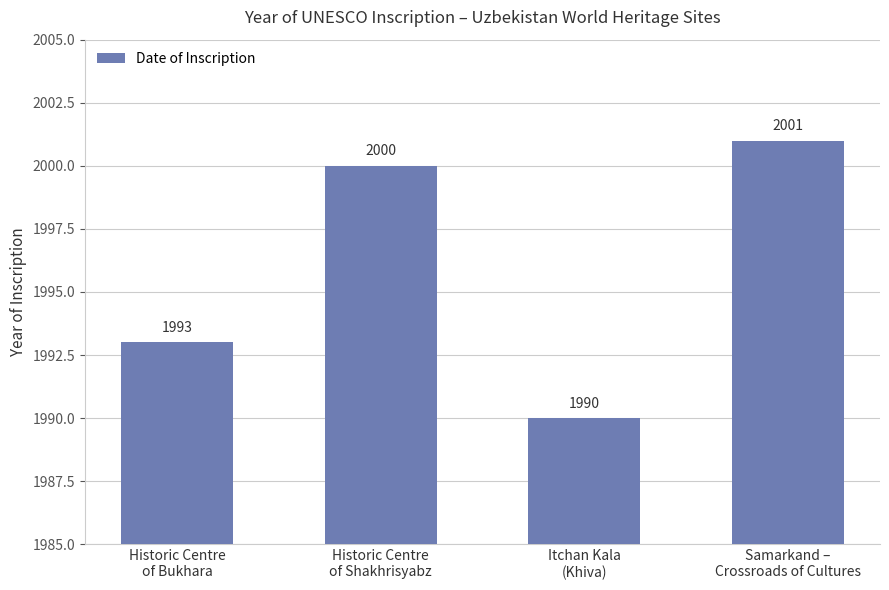

List the labels in order of value, largest first.

Samarkand –
Crossroads of Cultures, Historic Centre
of Shakhrisyabz, Historic Centre
of Bukhara, Itchan Kala
(Khiva)